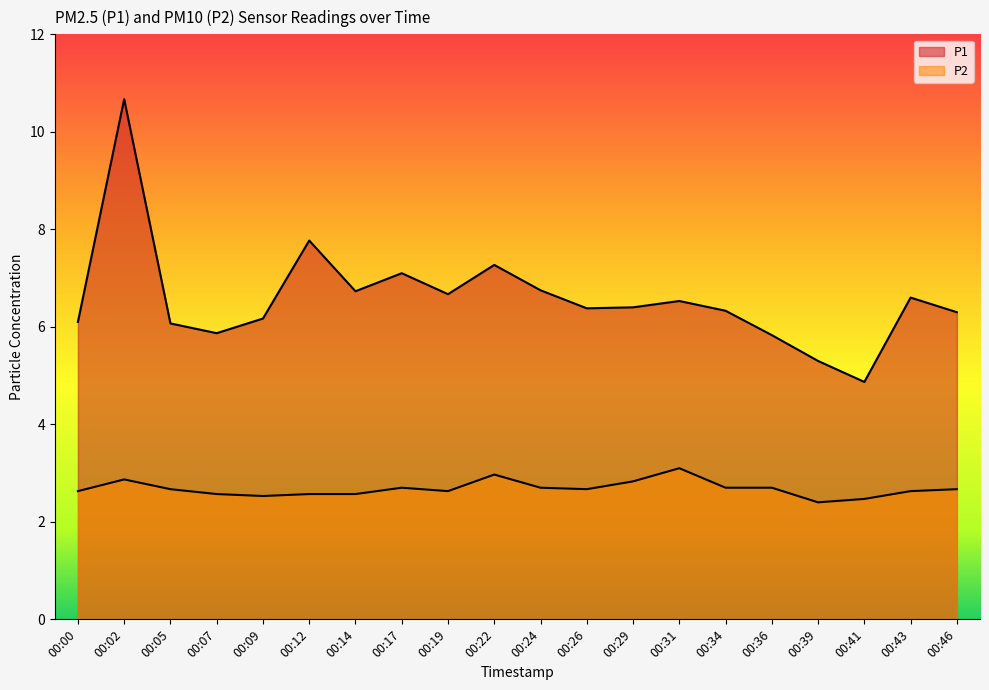

Where is the first local maximum for P2?

00:02